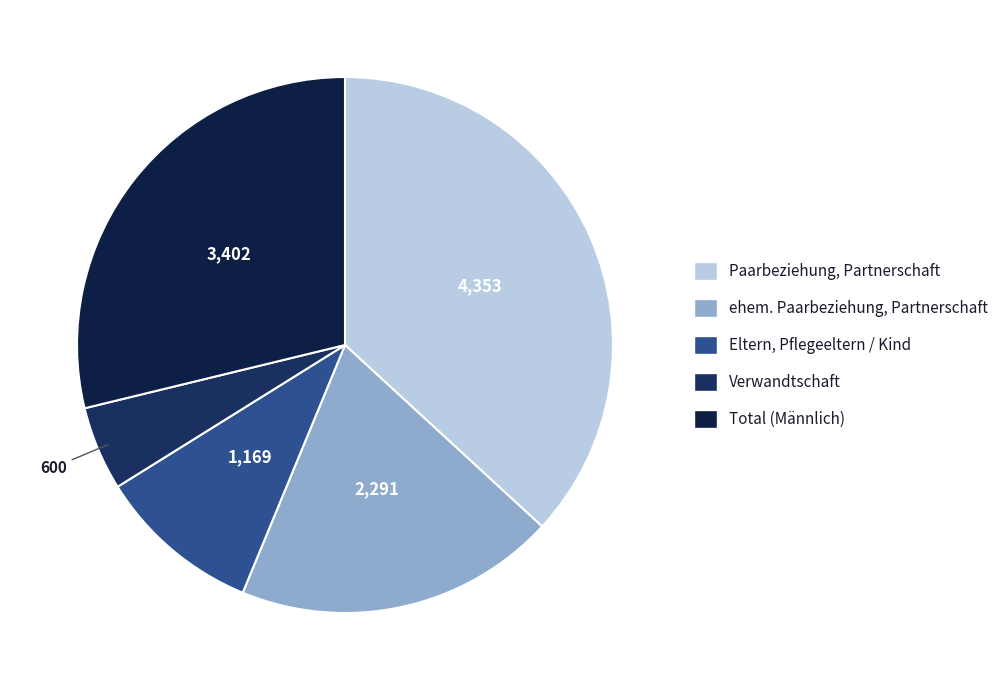

Which category has the biggest portion of the pie?

Paarbeziehung, Partnerschaft